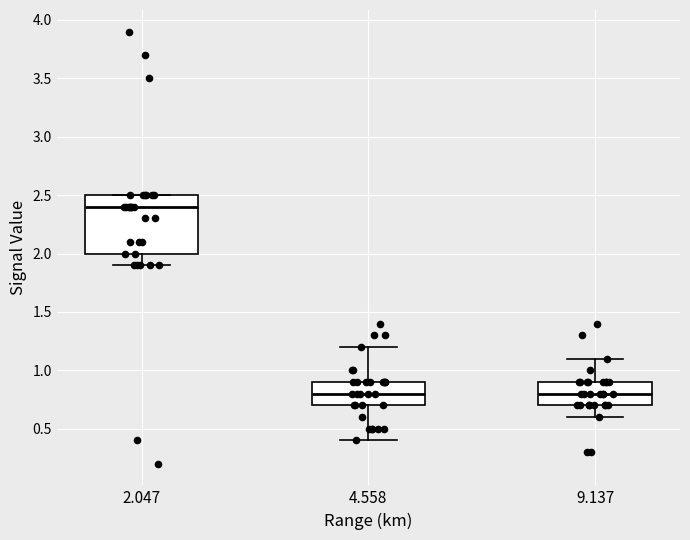

Reading left to right, read every box against the y-axis: the position of its median line, the range the box covers, and the ends of its whiskers. The values are not printed on the chart, so give them approximately, as read against the axis.

2.047: median 2.4, box 2.0 to 2.5, whiskers 1.9 to 2.5
4.558: median 0.8, box 0.7 to 0.9, whiskers 0.4 to 1.2
9.137: median 0.8, box 0.7 to 0.9, whiskers 0.6 to 1.1